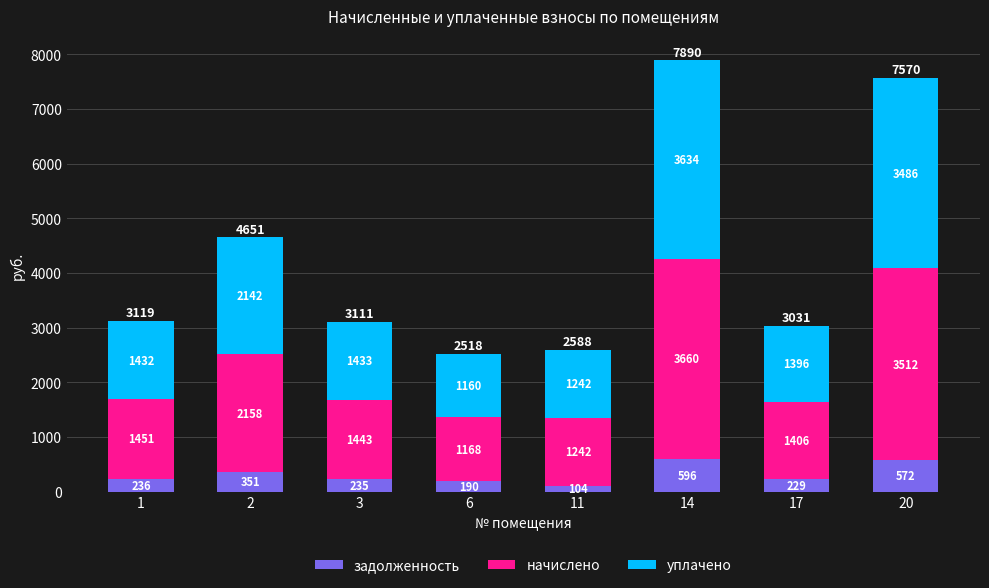

What is the highest value of the задолженность series?

596.3